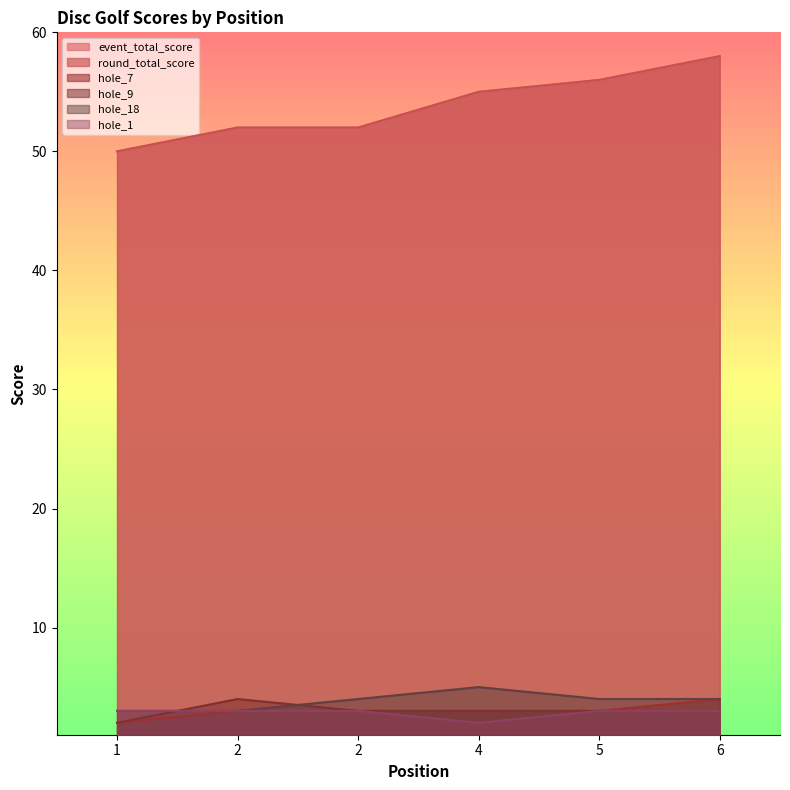

Which series changed the most between 2 and 2?

hole_9